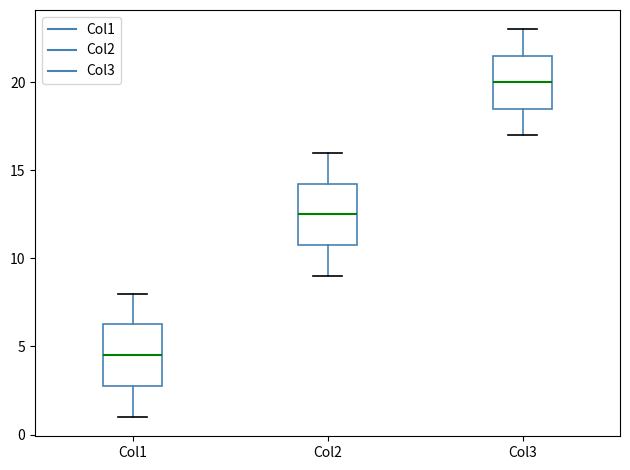

Which box's median line is the highest?

Col3